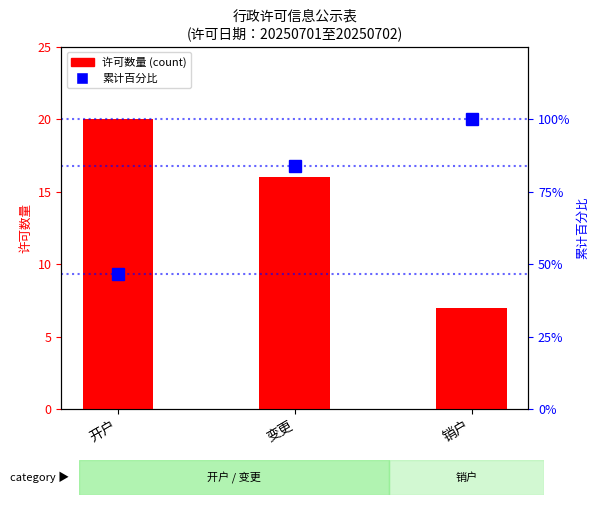

What is the label of the 3rd bar from the left?

销户